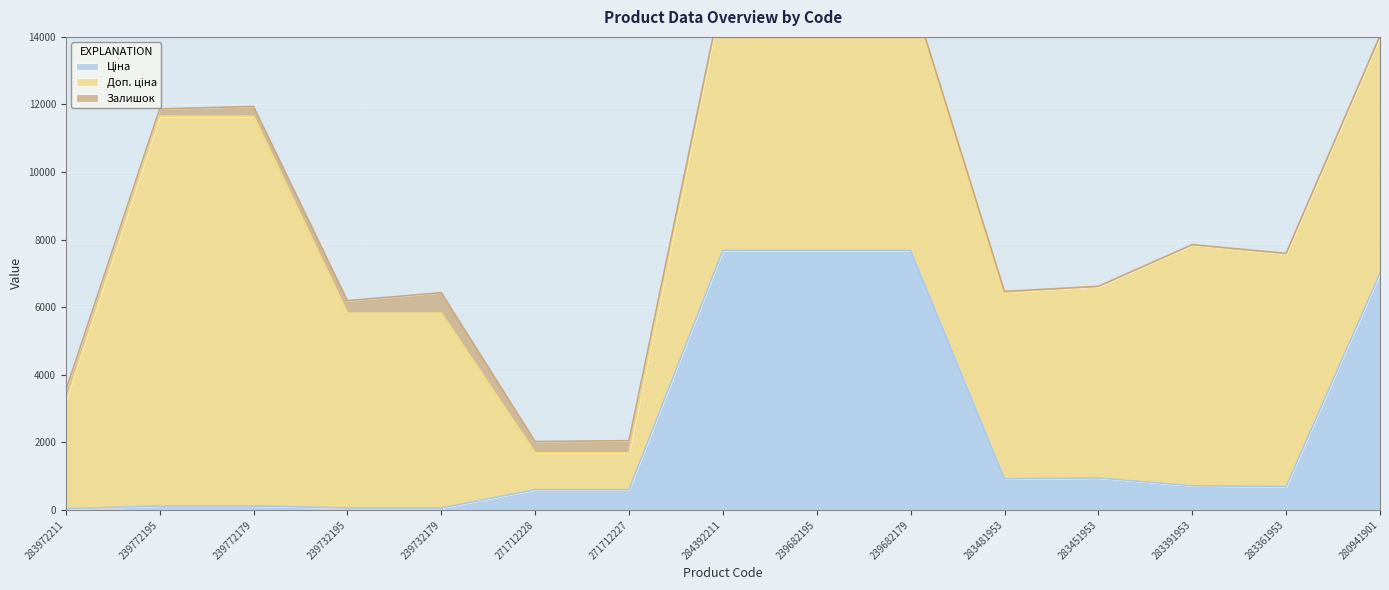

What is the total value across all series at 283481953?

6467.5